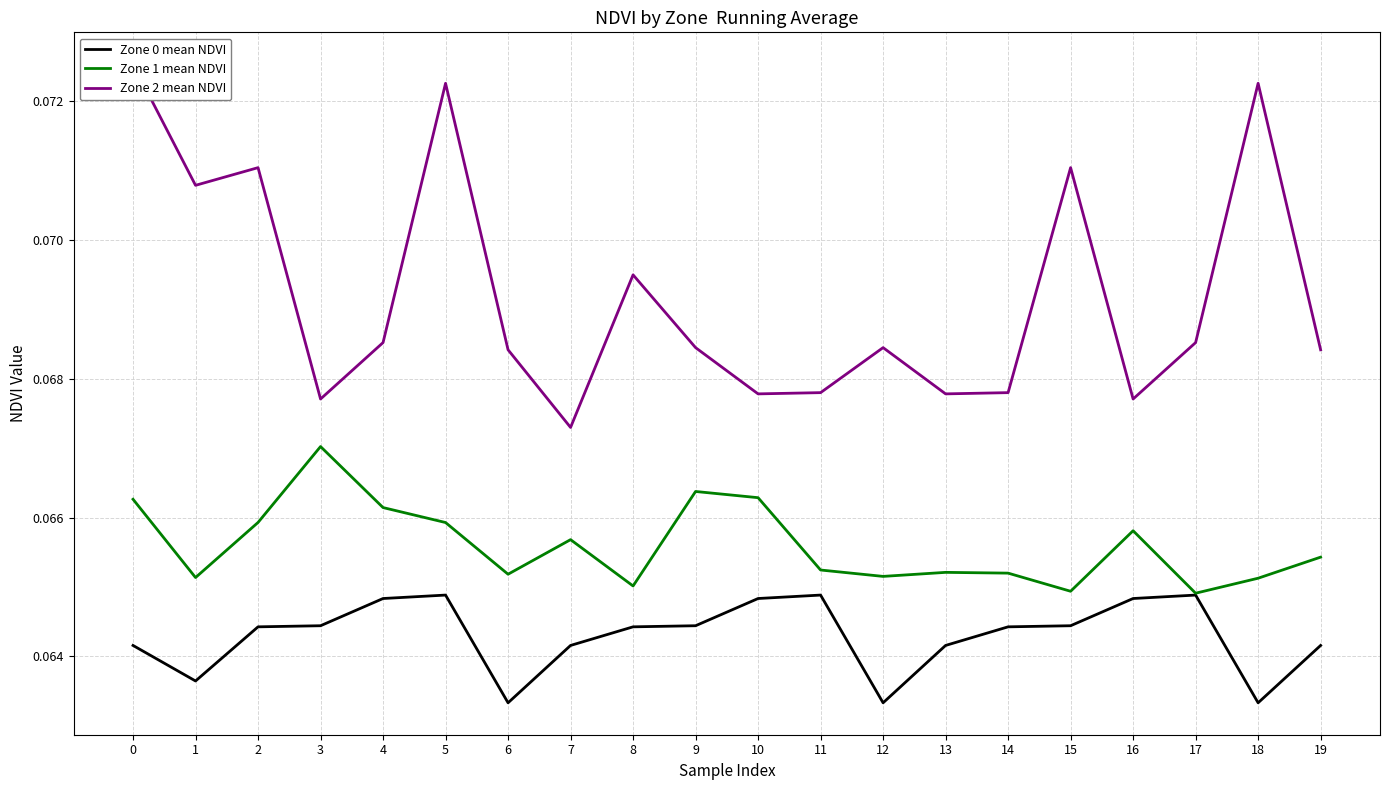

What is the sum of the Zone 1 mean NDVI values at 18 and 12?

0.1